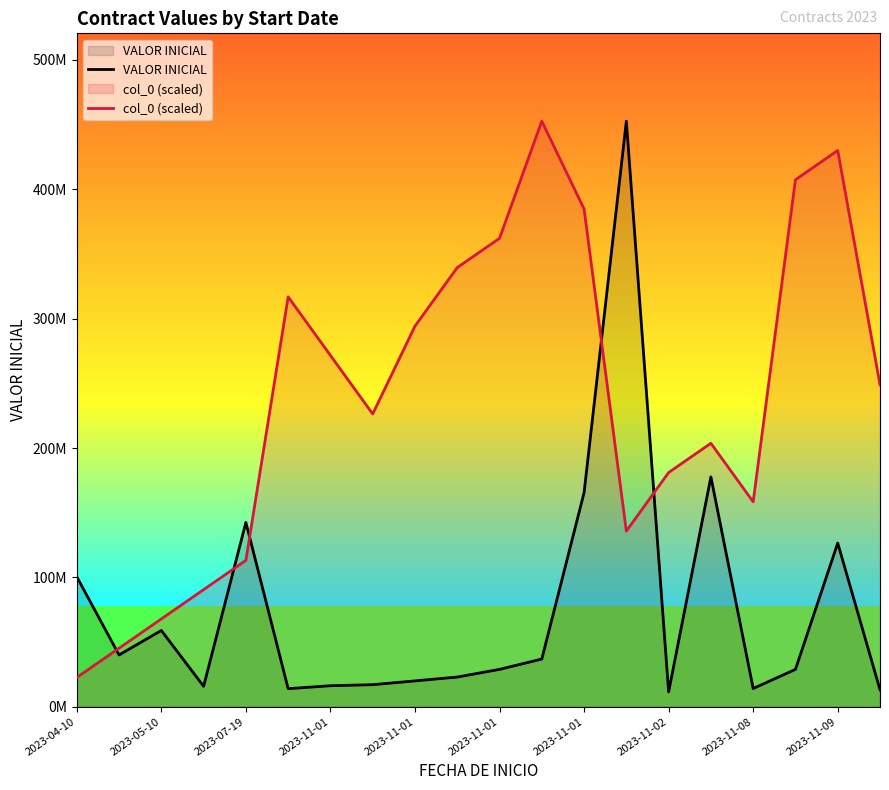

What are all the series names shown in the legend?

VALOR INICIAL, col_0 (scaled)